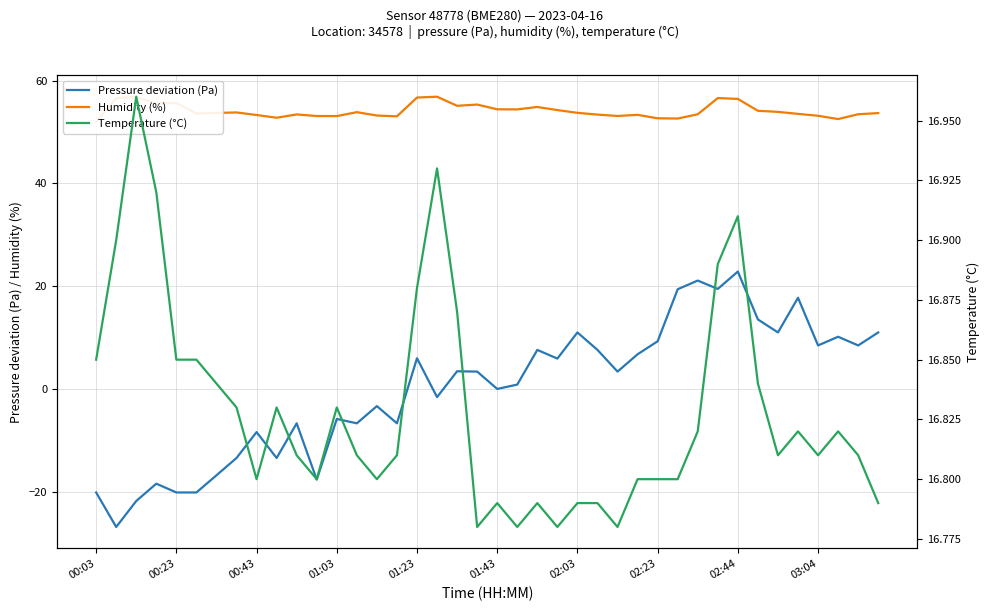

What is the highest value of the Pressure deviation (Pa) series?

22.8